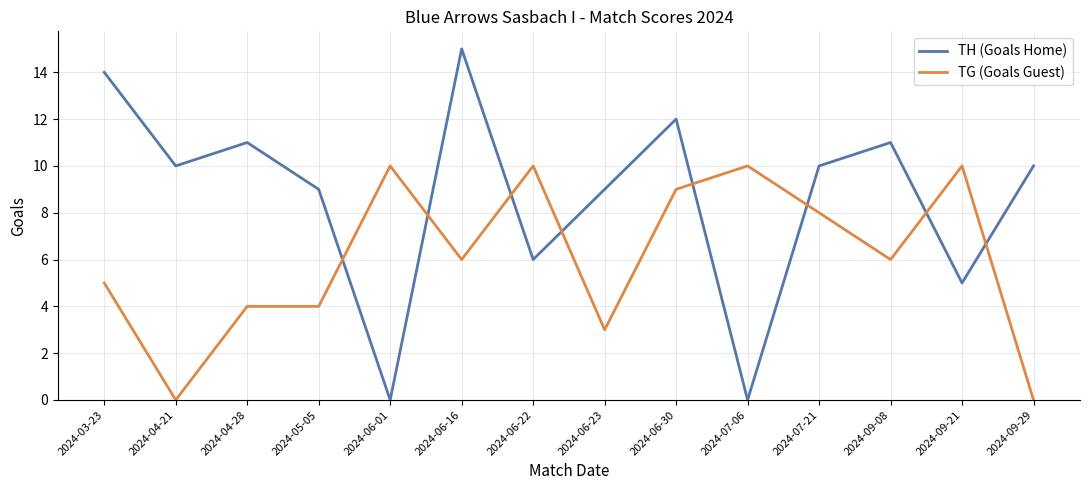

What is the sum of all TG (Goals Guest) values?

85